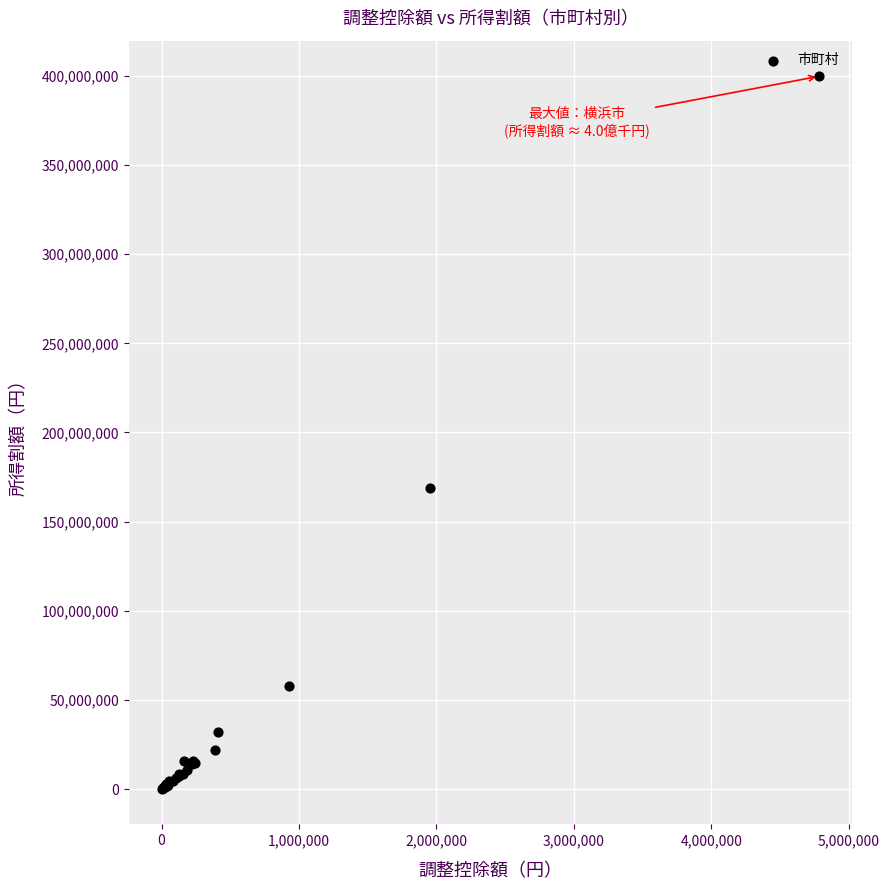

What Y value in the scatter plot is closest to 199978891?

168803367